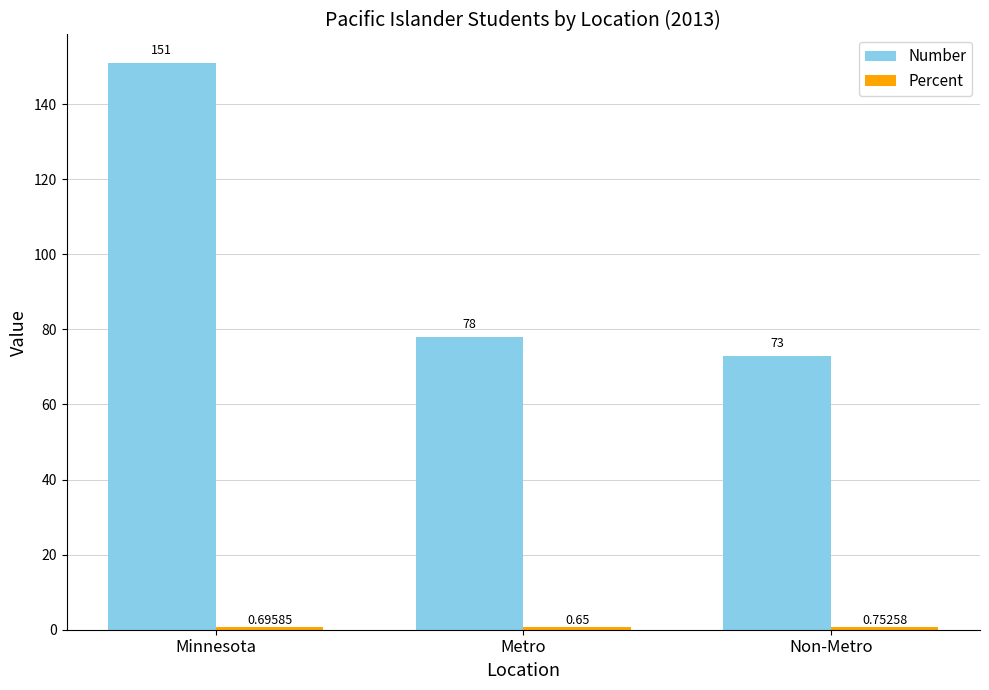

What is the label of the 2nd bar from the right?

Metro